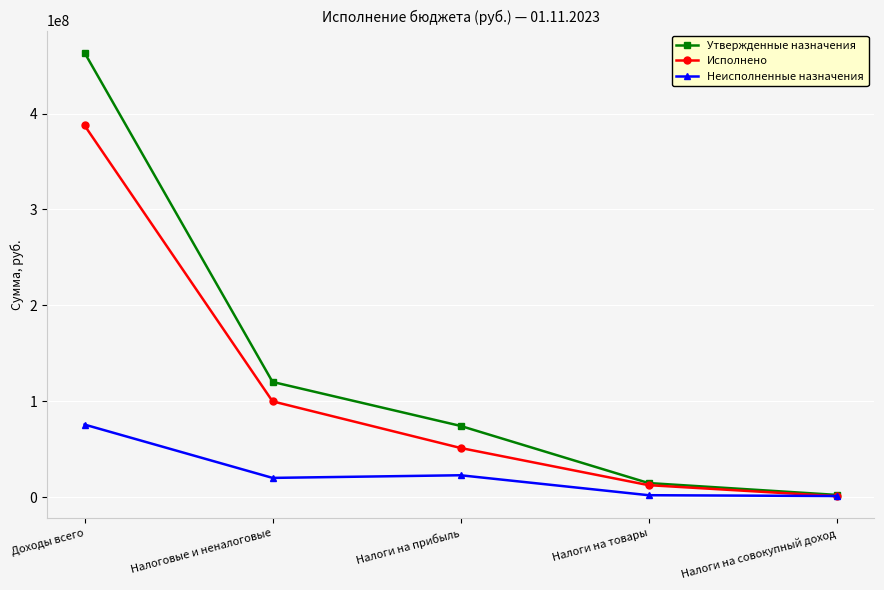

What is the label of the 1st point from the left?

Доходы всего